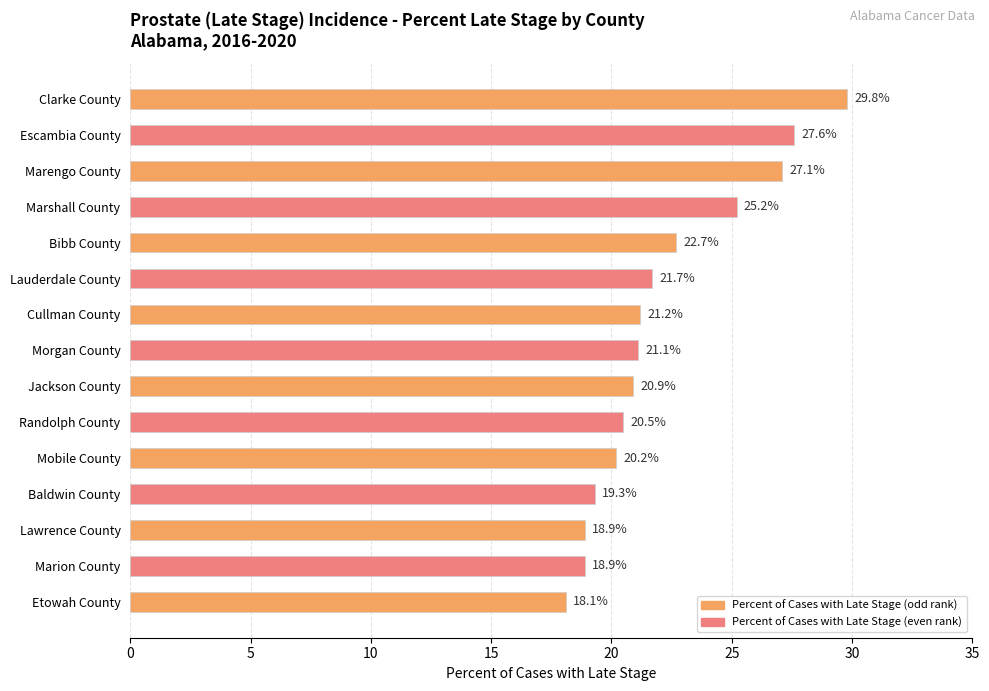

What is the average value?

22.2